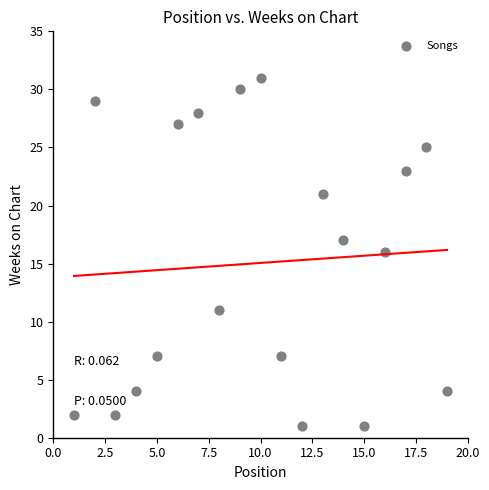

What is the range of X values (max minus min)?

18